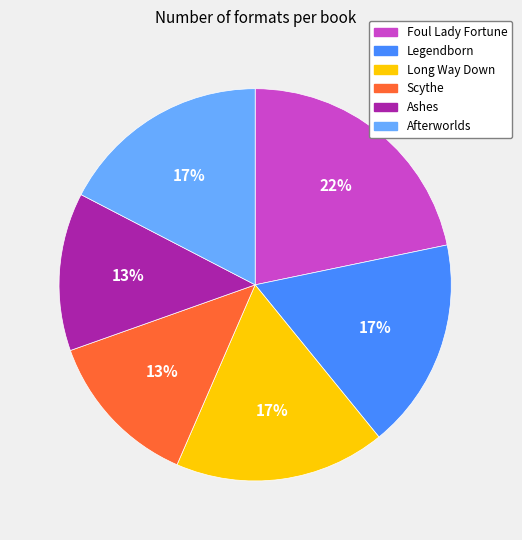

Is Afterworlds the majority of the pie?

No